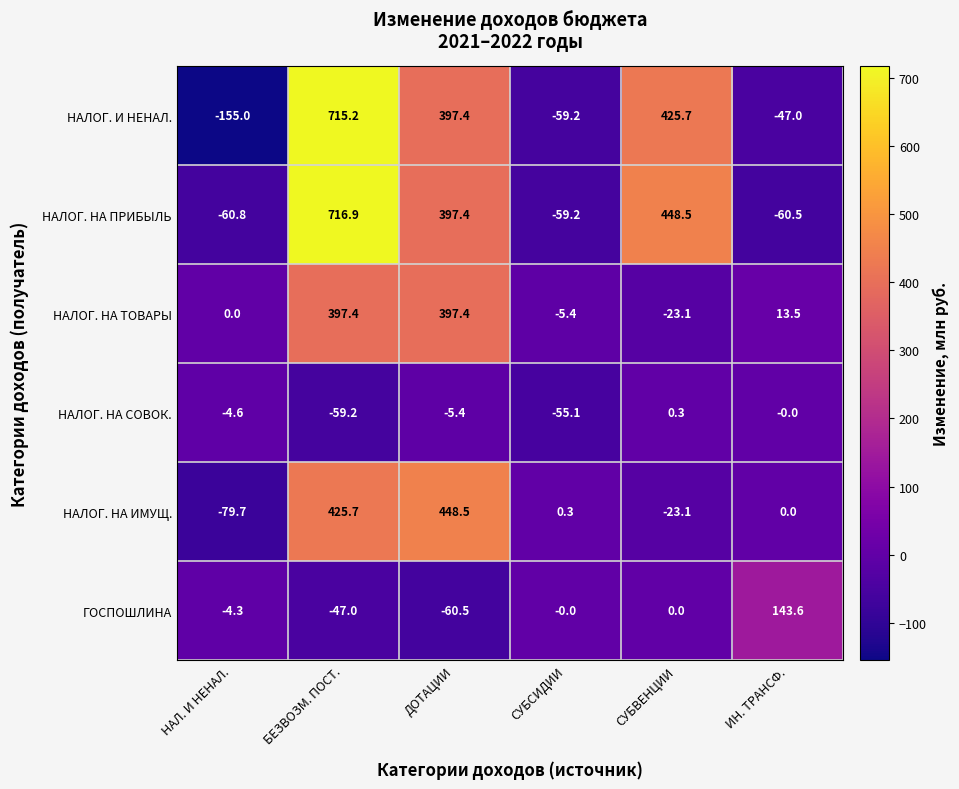

List the series in order of their peak value, highest first.

НАЛОГ. НА ПРИБЫЛЬ, НАЛОГ. И НЕНАЛ., НАЛОГ. НА ИМУЩ., НАЛОГ. НА ТОВАРЫ, ГОСПОШЛИНА, НАЛОГ. НА СОВОК.